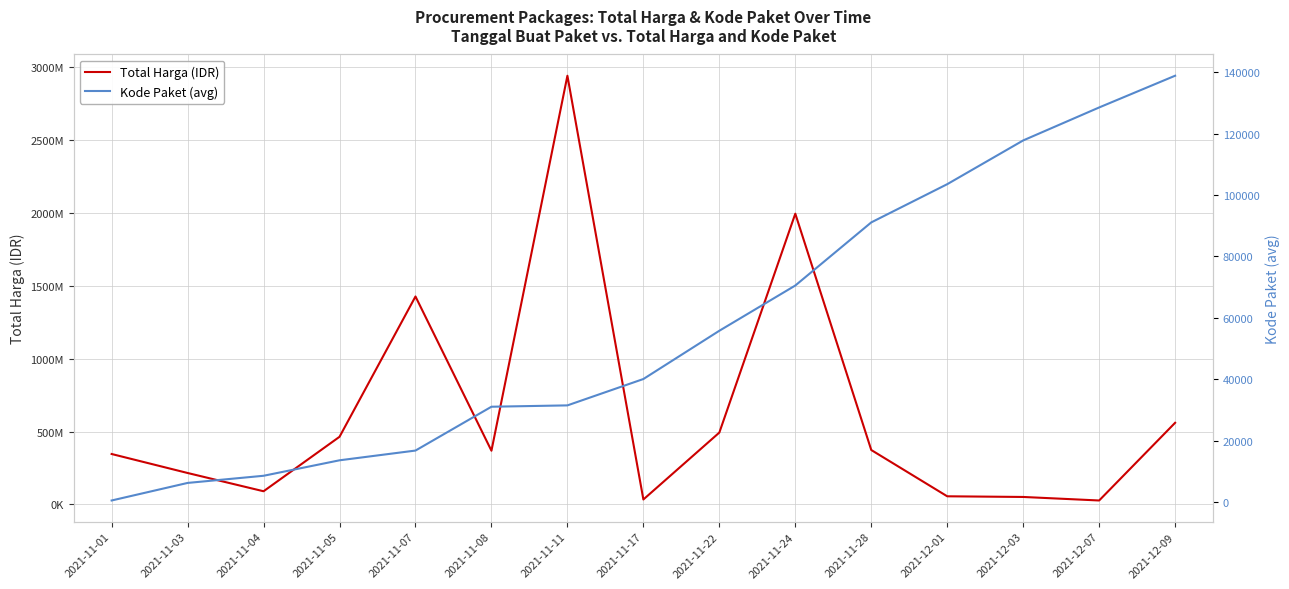

How many interior local peaks does the Total Harga (IDR) series have?

3